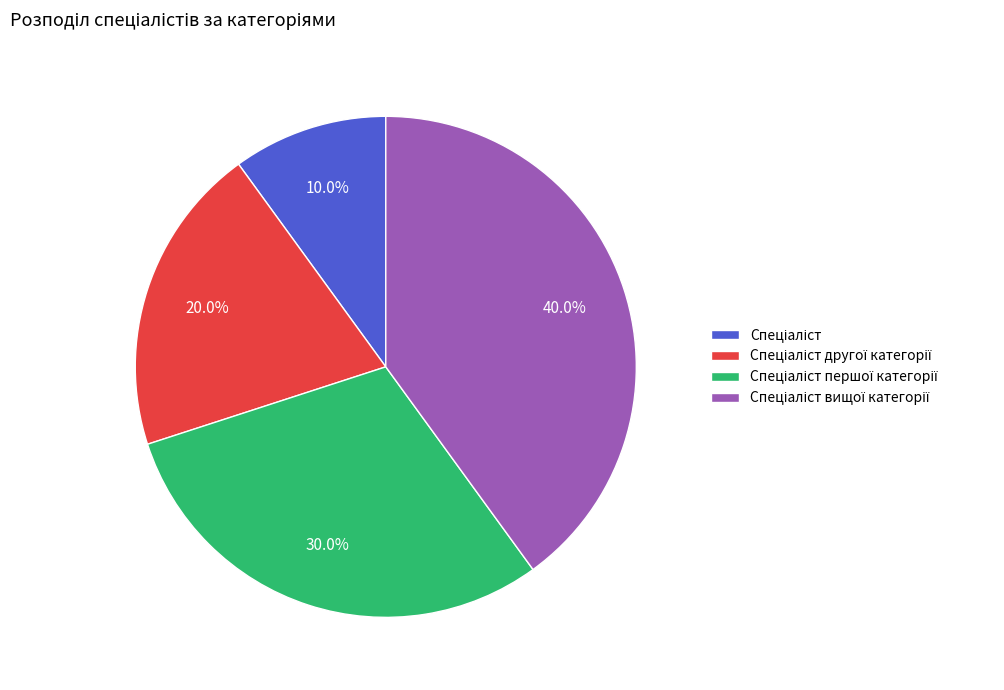

Is there a majority slice in this chart?

No